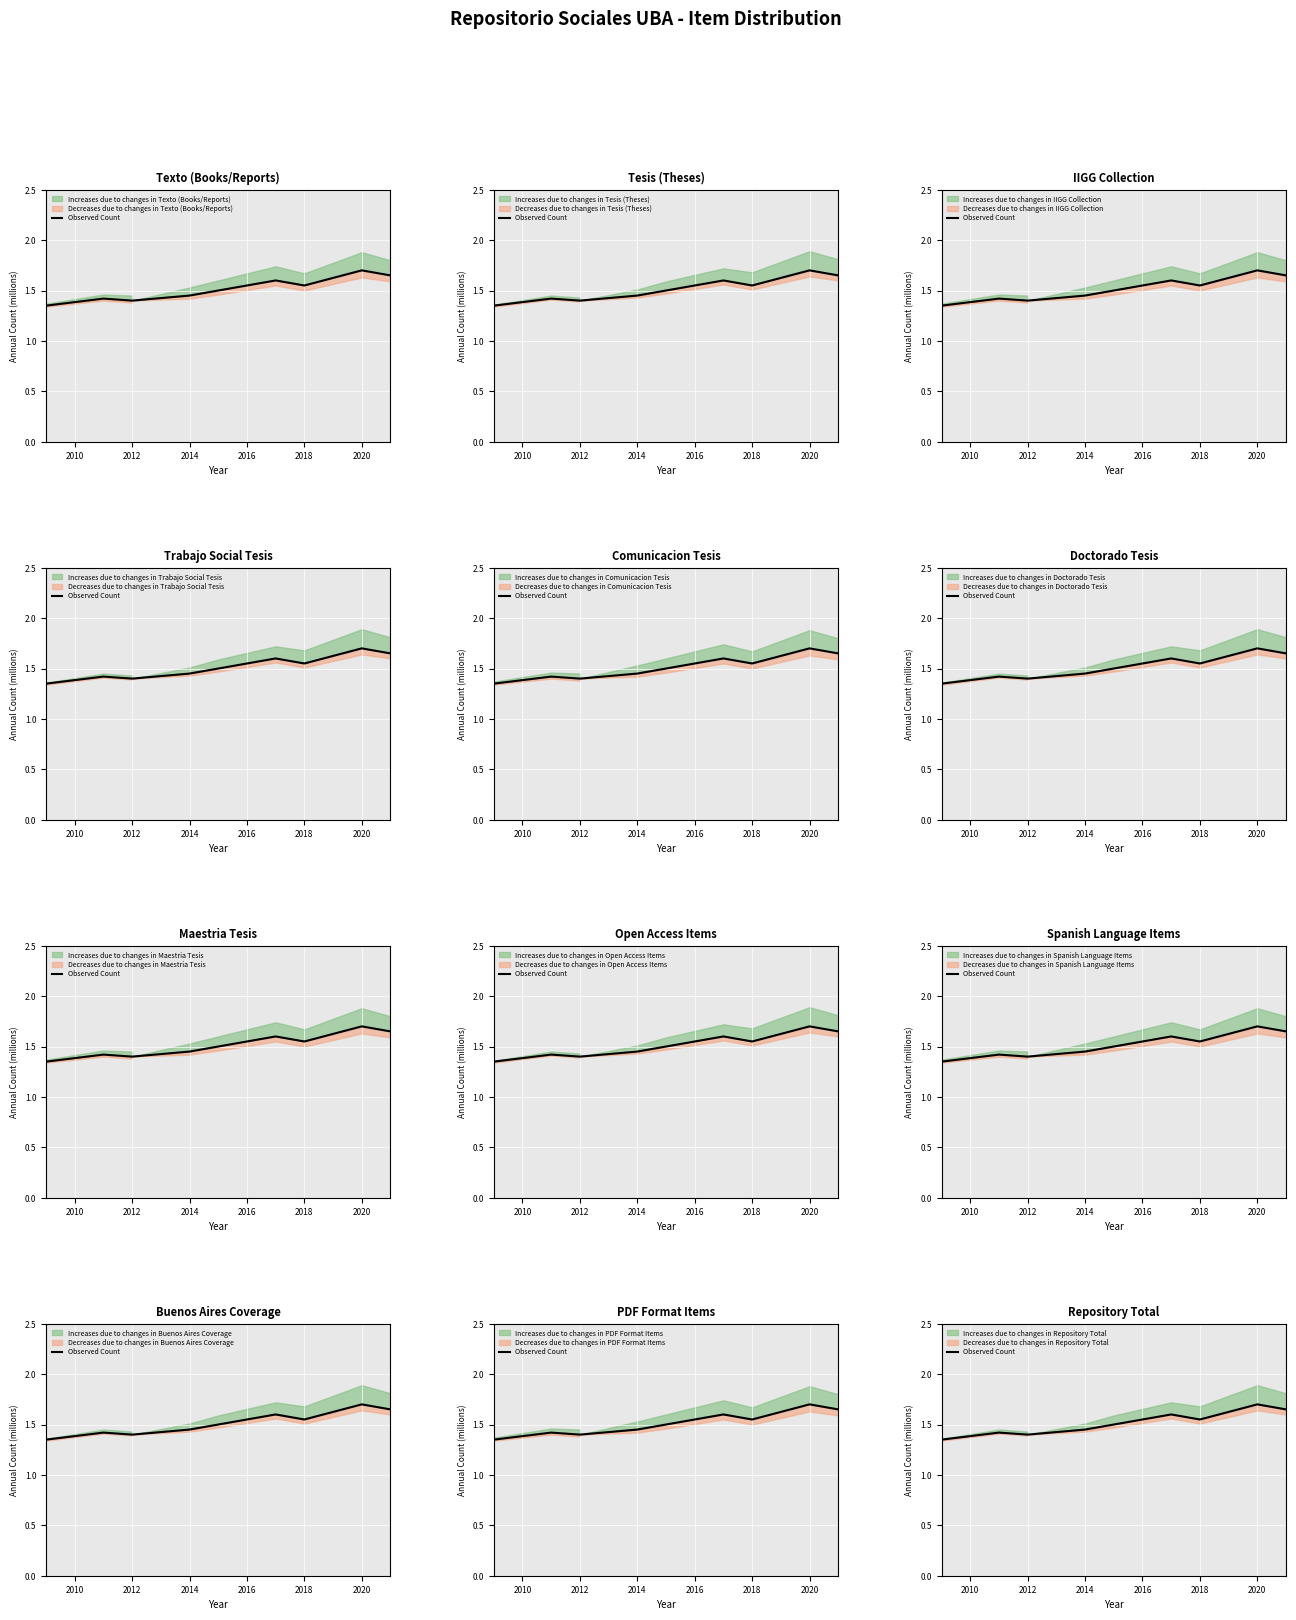

The value at 2018 is 2.4. True or false?

False